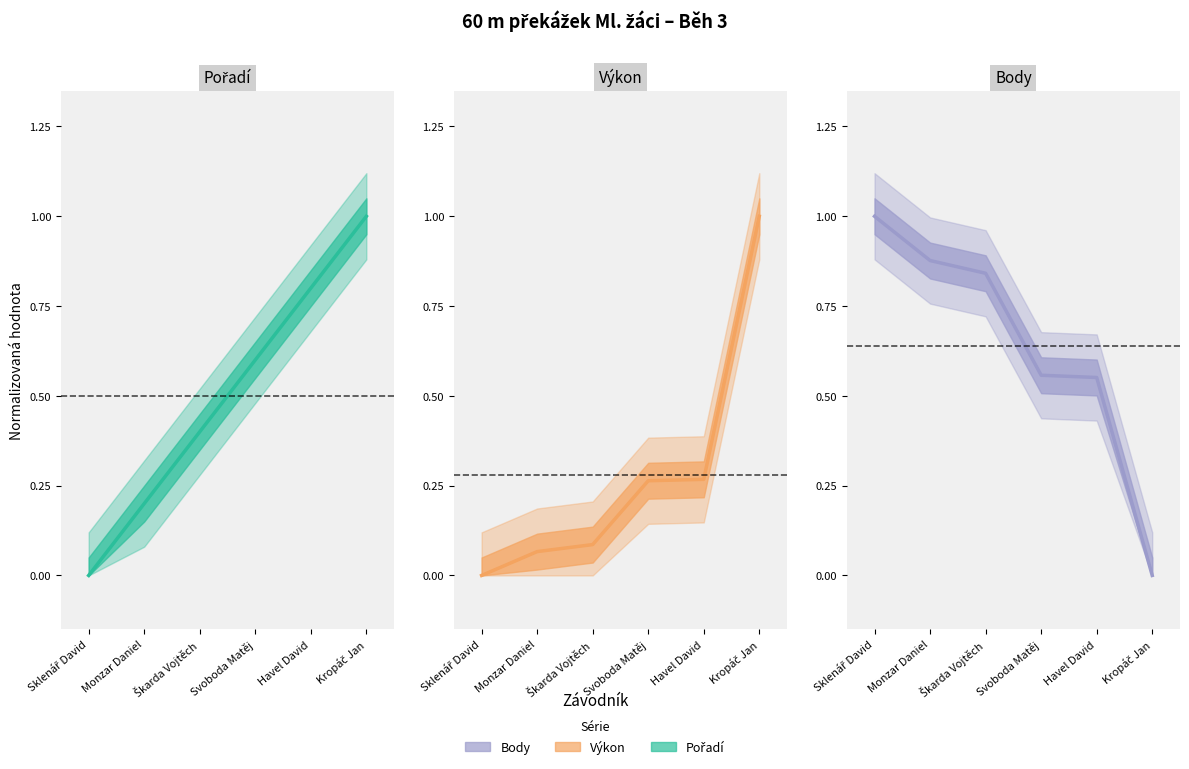

What is the label of the 5th point from the left?

Havel David